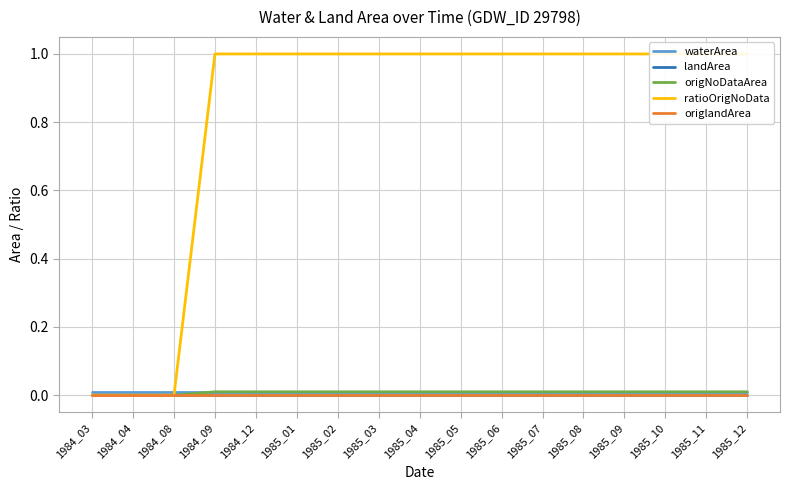

Which series changed the most between 1985_09 and 1985_10?

waterArea